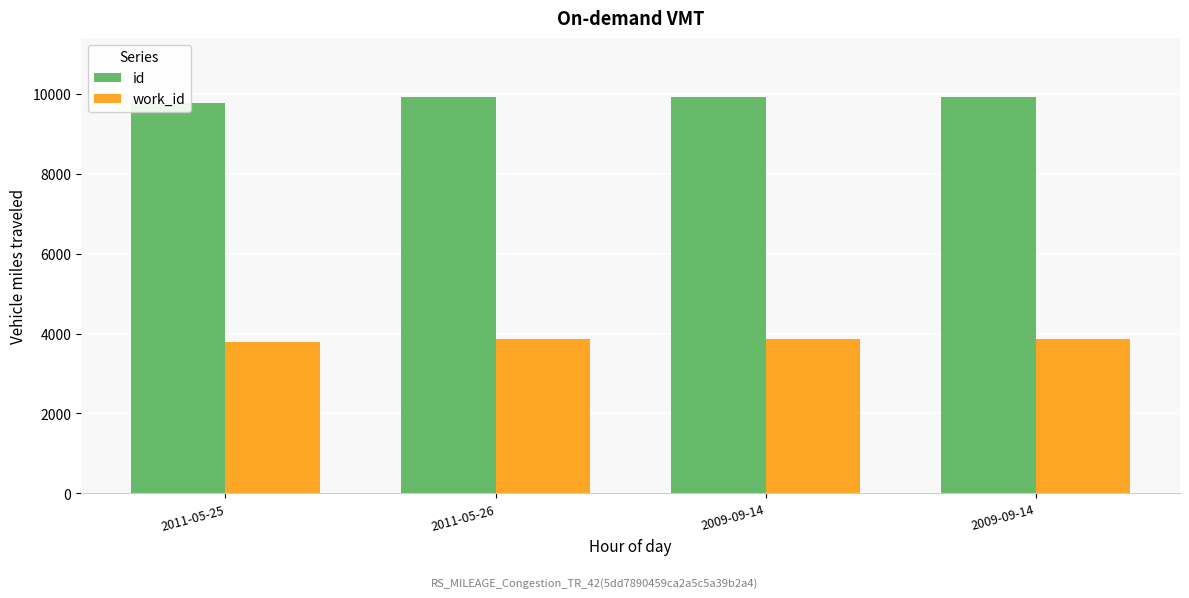

Reading left to right, list all the values displayed in this chart.

id: 9756	9907	9909	9910
work_id: 3791	3857	3858	3858